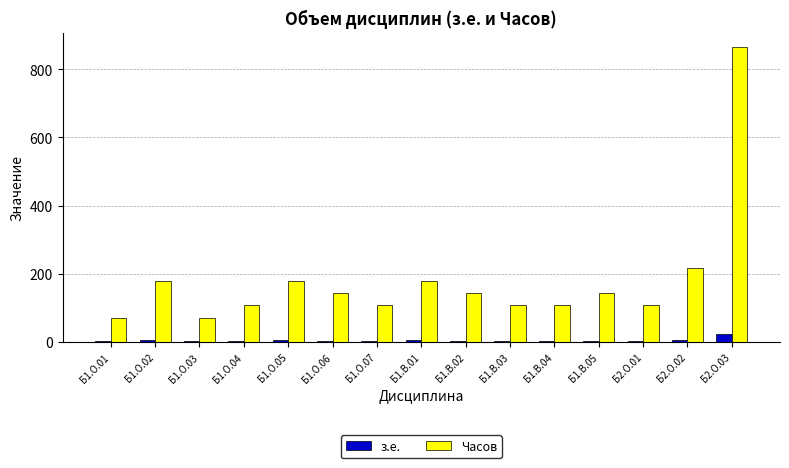

At which label is Часов closest to 468?

Б2.О.02